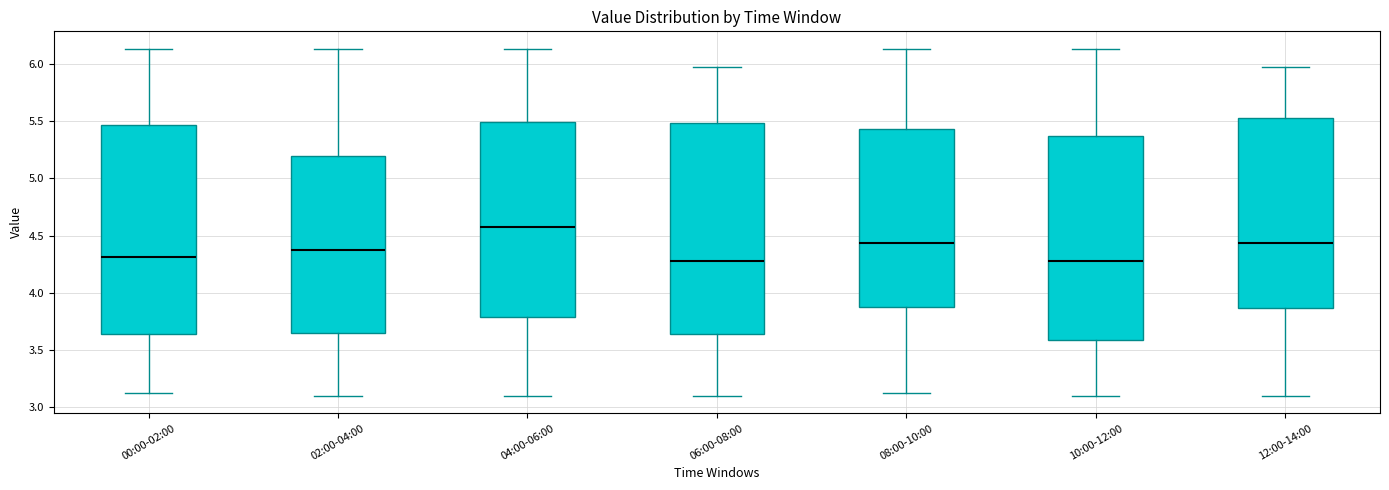

Reading left to right, transcribe this box plot: for each box, give where its median line is, the range the box spans, and where its two whiskers end, as read against the y-axis. The values are not printed on the chart, so give them approximately, as read against the axis.

00:00-02:00: median 4.30, box 3.65 to 5.45, whiskers 3.15 to 6.15
02:00-04:00: median 4.40, box 3.65 to 5.20, whiskers 3.10 to 6.15
04:00-06:00: median 4.60, box 3.80 to 5.50, whiskers 3.10 to 6.15
06:00-08:00: median 4.30, box 3.65 to 5.50, whiskers 3.10 to 5.95
08:00-10:00: median 4.45, box 3.90 to 5.45, whiskers 3.15 to 6.15
10:00-12:00: median 4.30, box 3.60 to 5.35, whiskers 3.10 to 6.15
12:00-14:00: median 4.45, box 3.85 to 5.50, whiskers 3.10 to 5.95